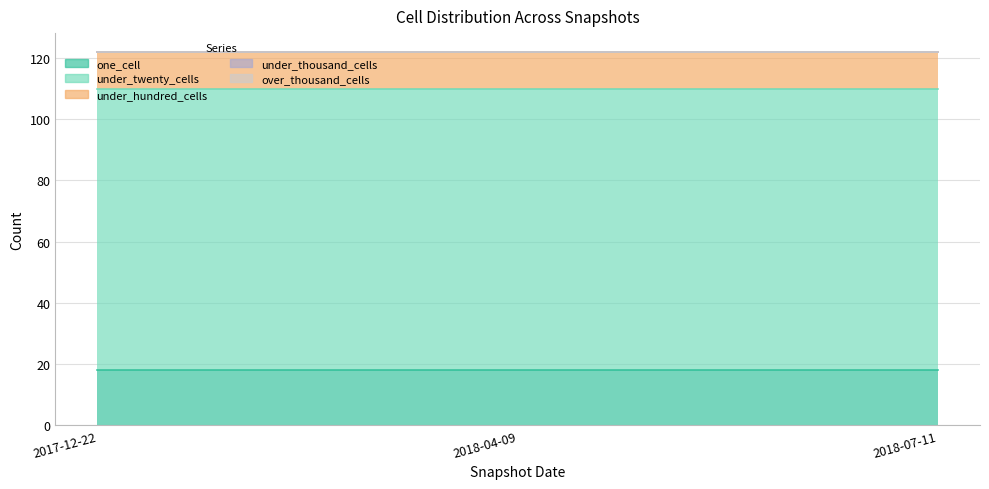

Between 2018-04-09 and 2018-07-11, which series saw the biggest shift?

one_cell